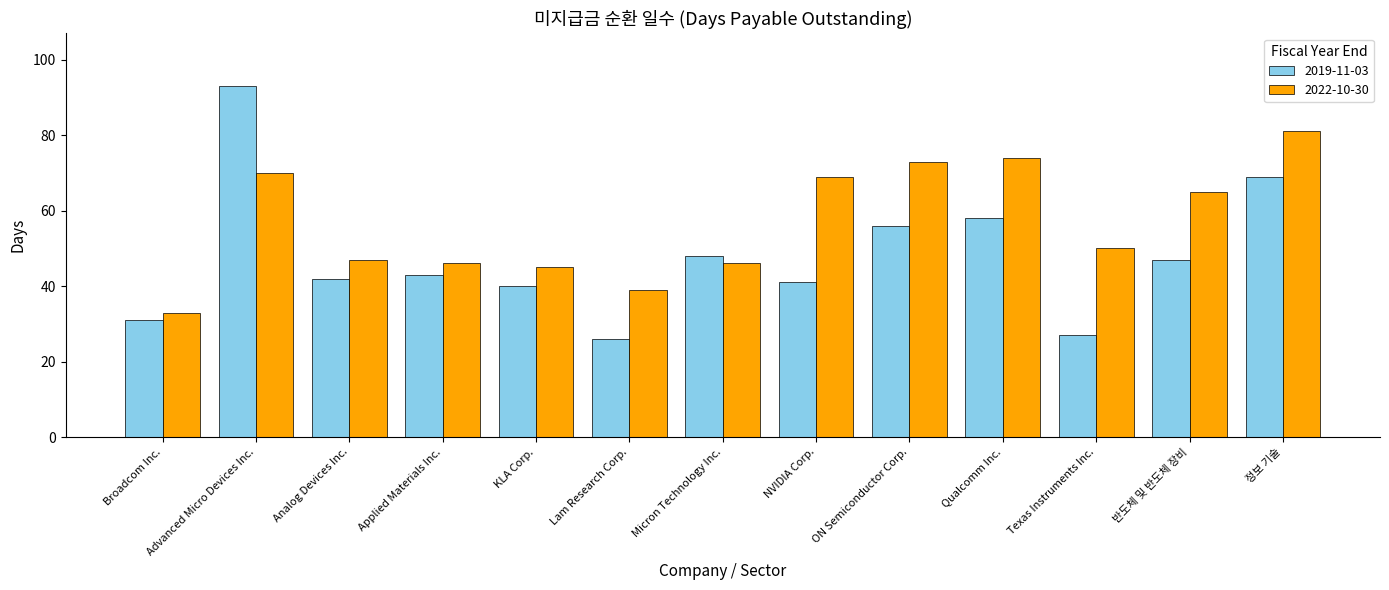

What is the sum of the 2019-11-03 values at ON Semiconductor Corp. and NVIDIA Corp.?

97